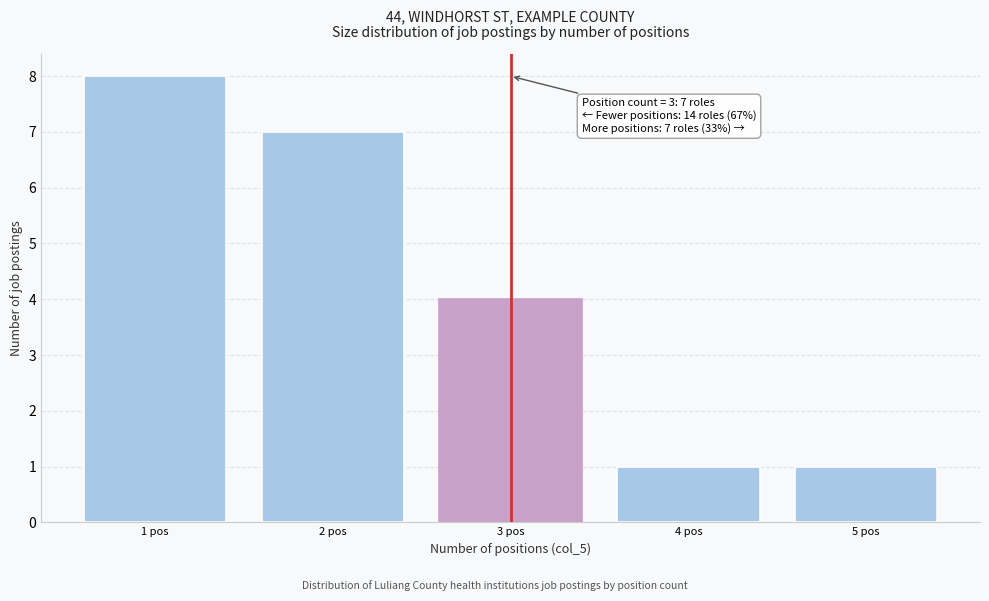

Over which range of the x-axis is the bar tallest?

0.5 to 1.5